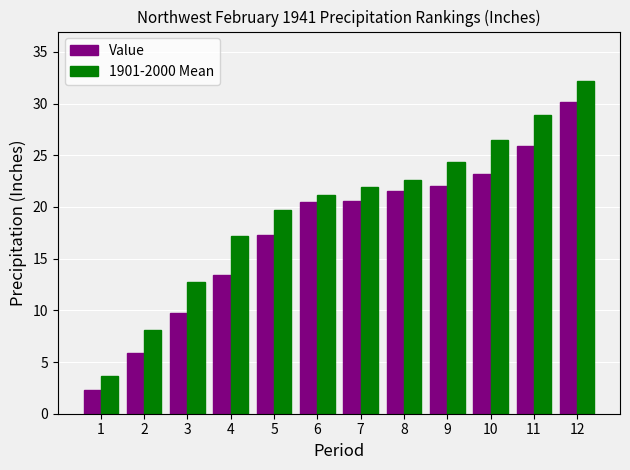

True or false: Value has a value of 22.1 at 9.

True